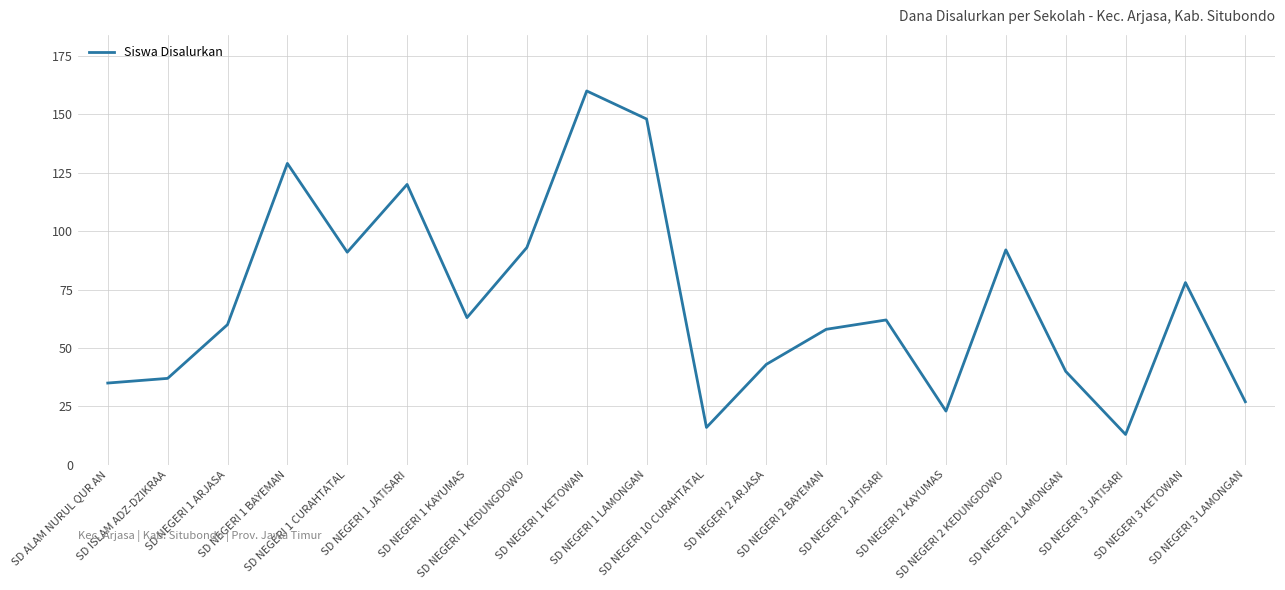

What is the sum of all values?

1388